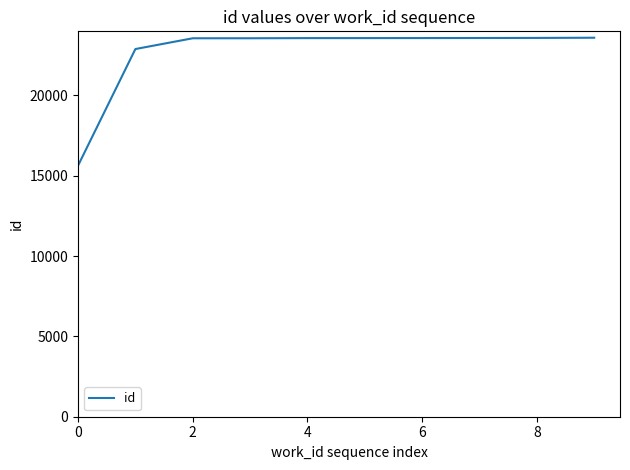

What is the smallest value displayed?

15624